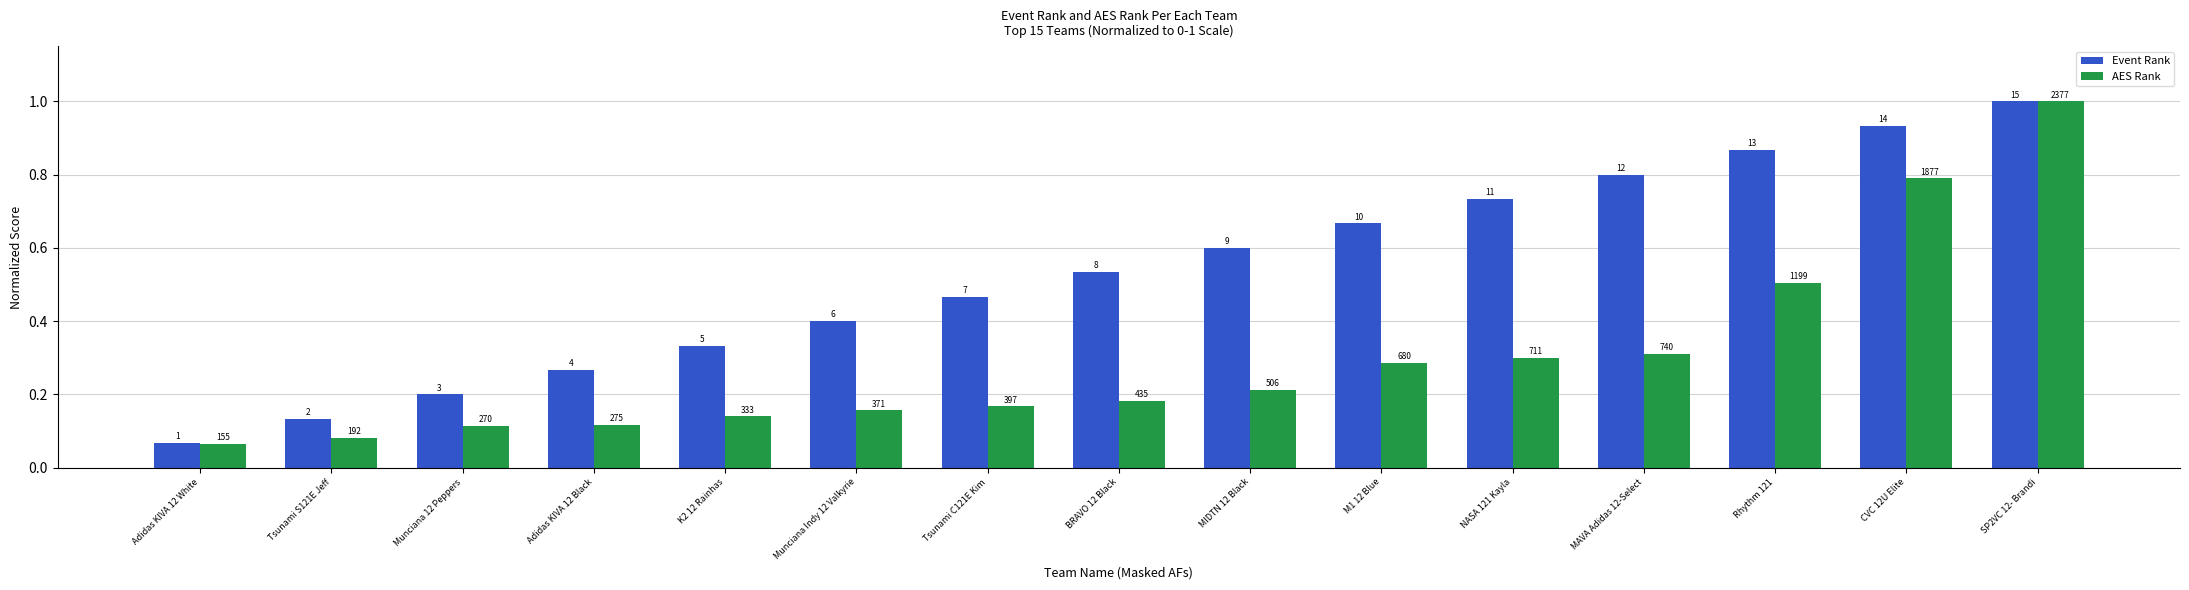

Does the chart contain any negative values?

No